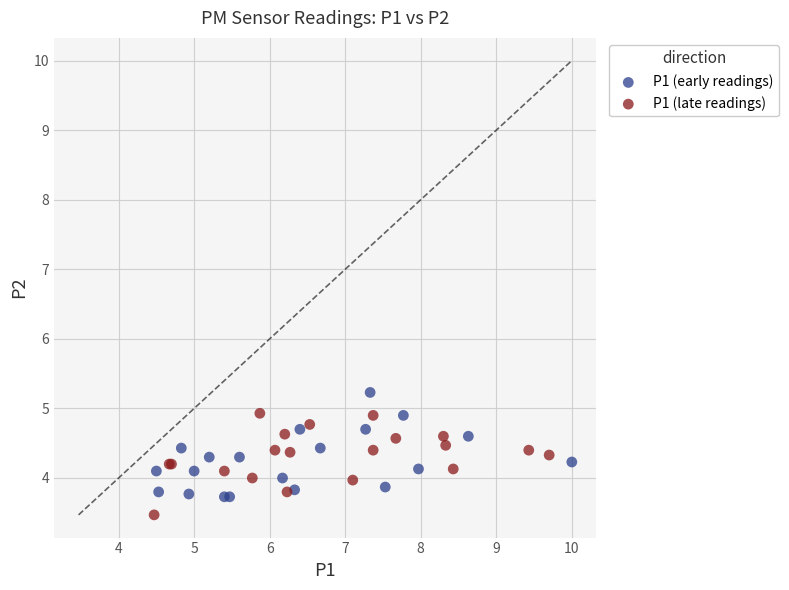

Which series contains the highest Y value?

P1 (early readings)